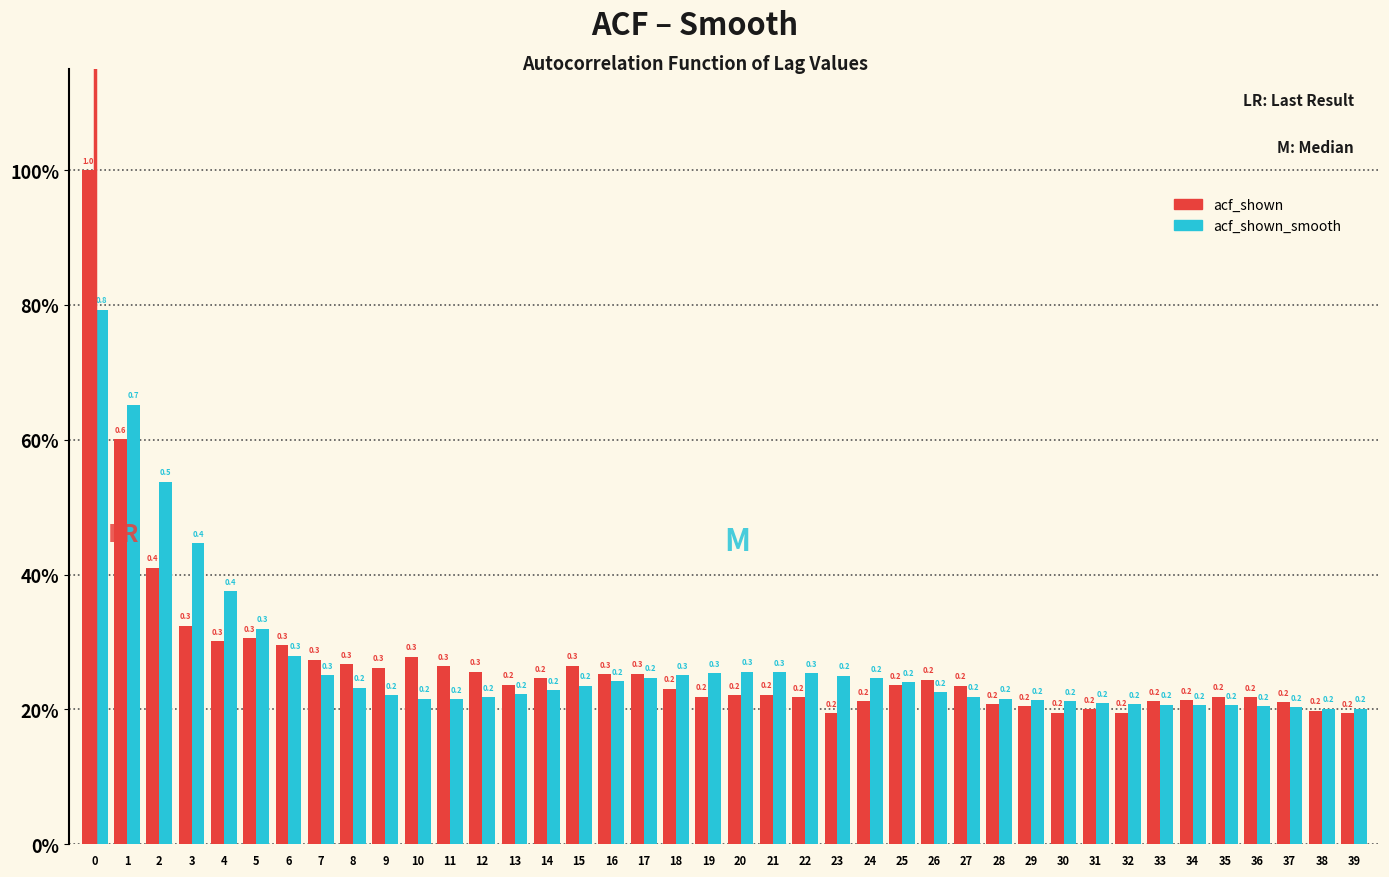

Does the chart contain any negative values?

No